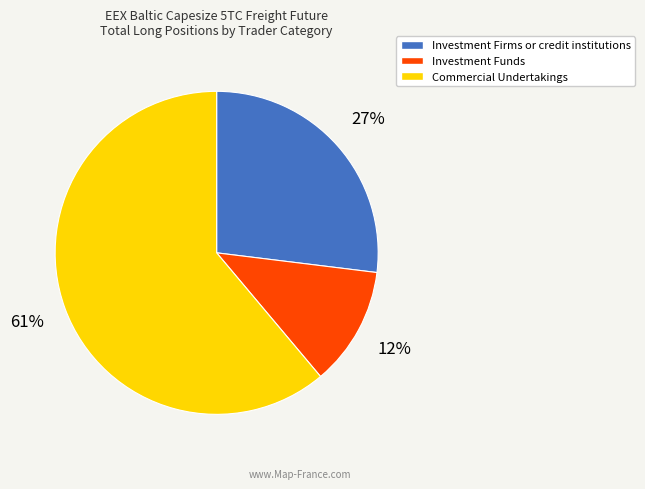

To the nearest percent, what is the difference between the Investment Firms or credit institutions and Investment Funds slice percentages?

15%